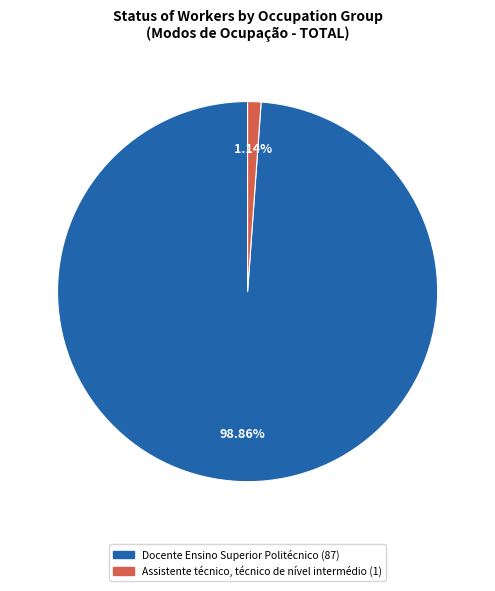

Combined, what portion of the pie is Docente Ensino Superior Politécnico and Assistente técnico, técnico de nível intermédio?

100.0%